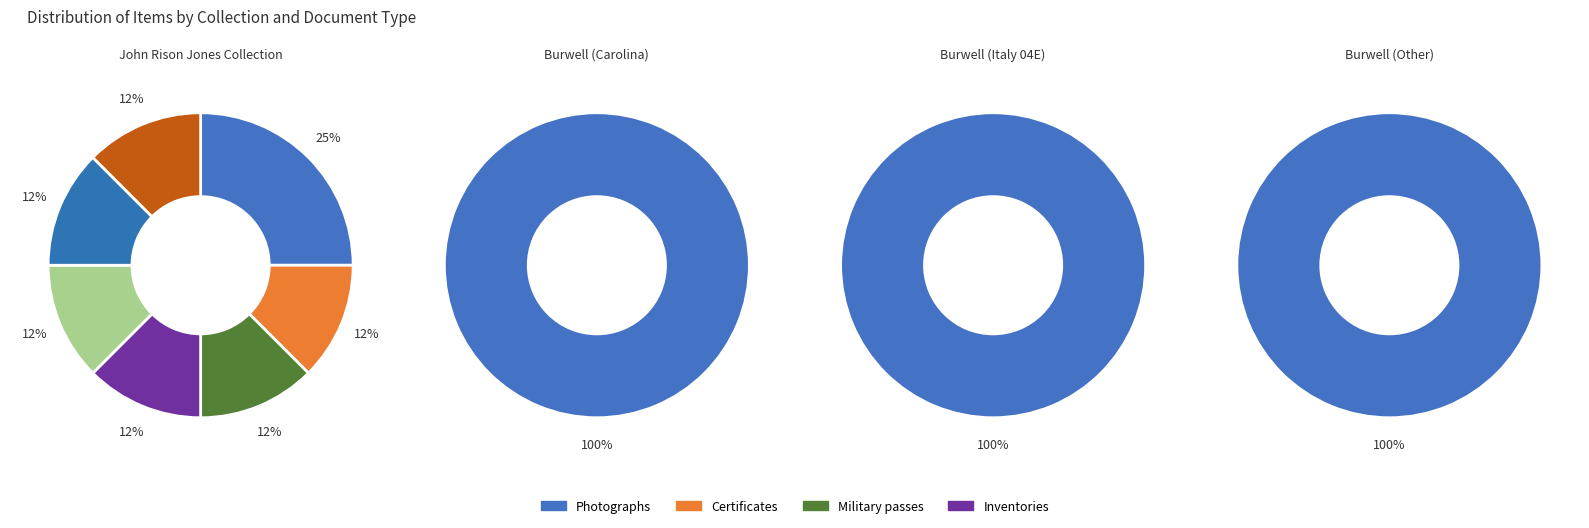

The Military passes slice represents 0% of the pie. True or false?

True